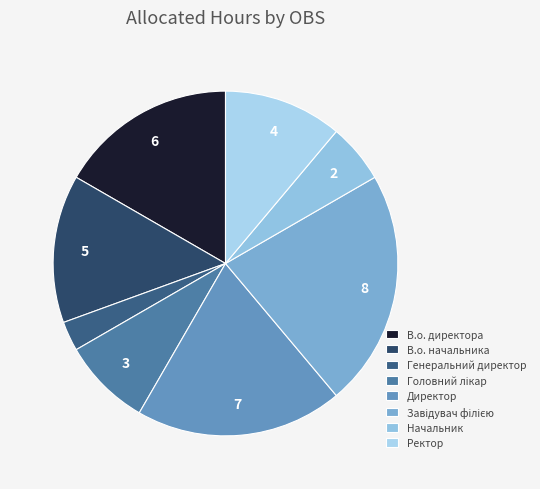

Is the sum of В.о. начальника and Директор greater than half?

No